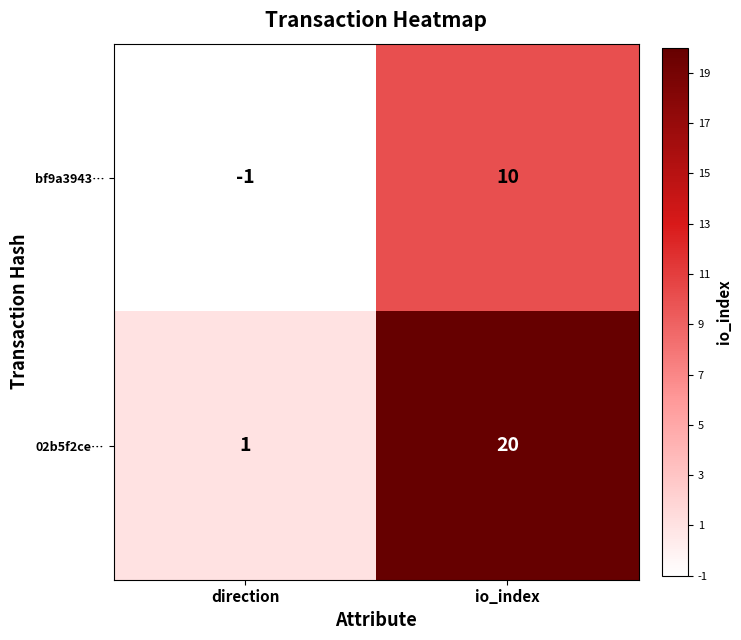

What is the total value across all series at direction?

0